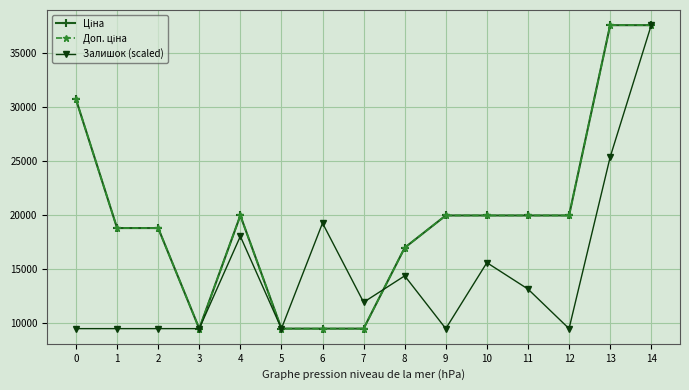

Is this an area chart (filled region under the line)?

No